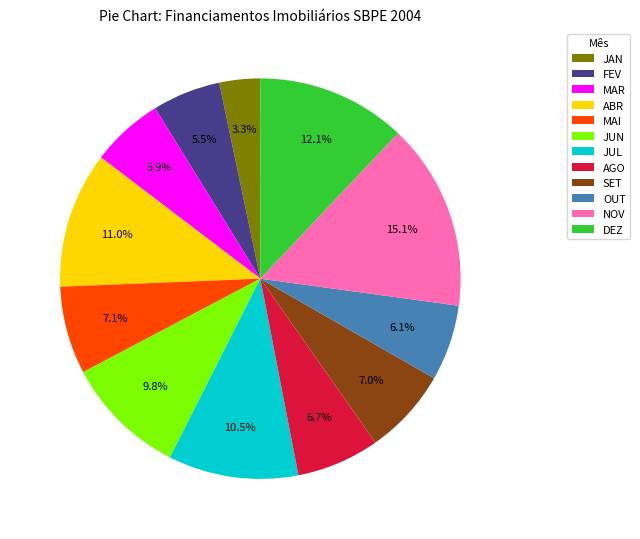

Combined, what portion of the pie is JUN and ABR?

20.8%